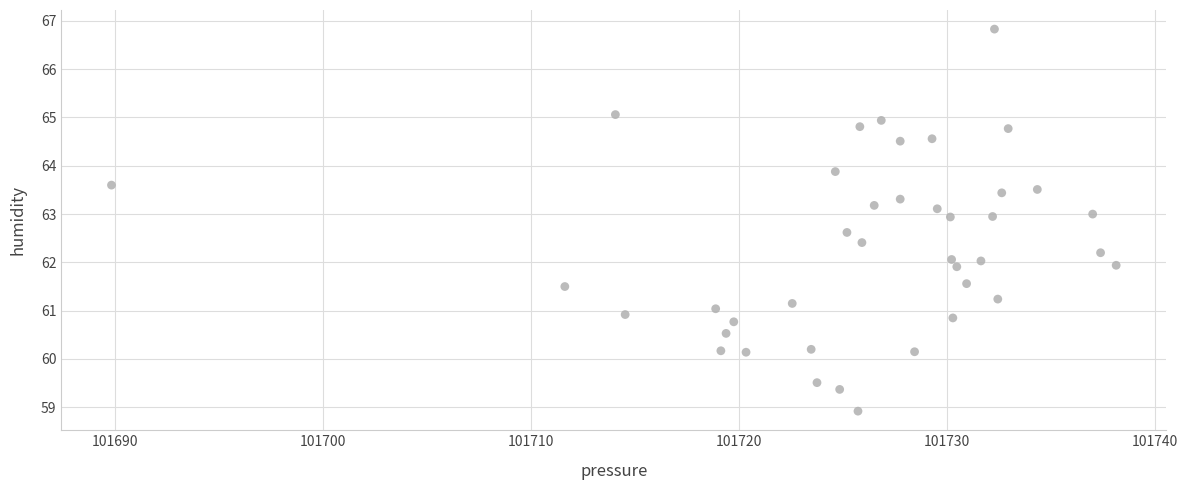

What is the range of X values (max minus min)?

48.3